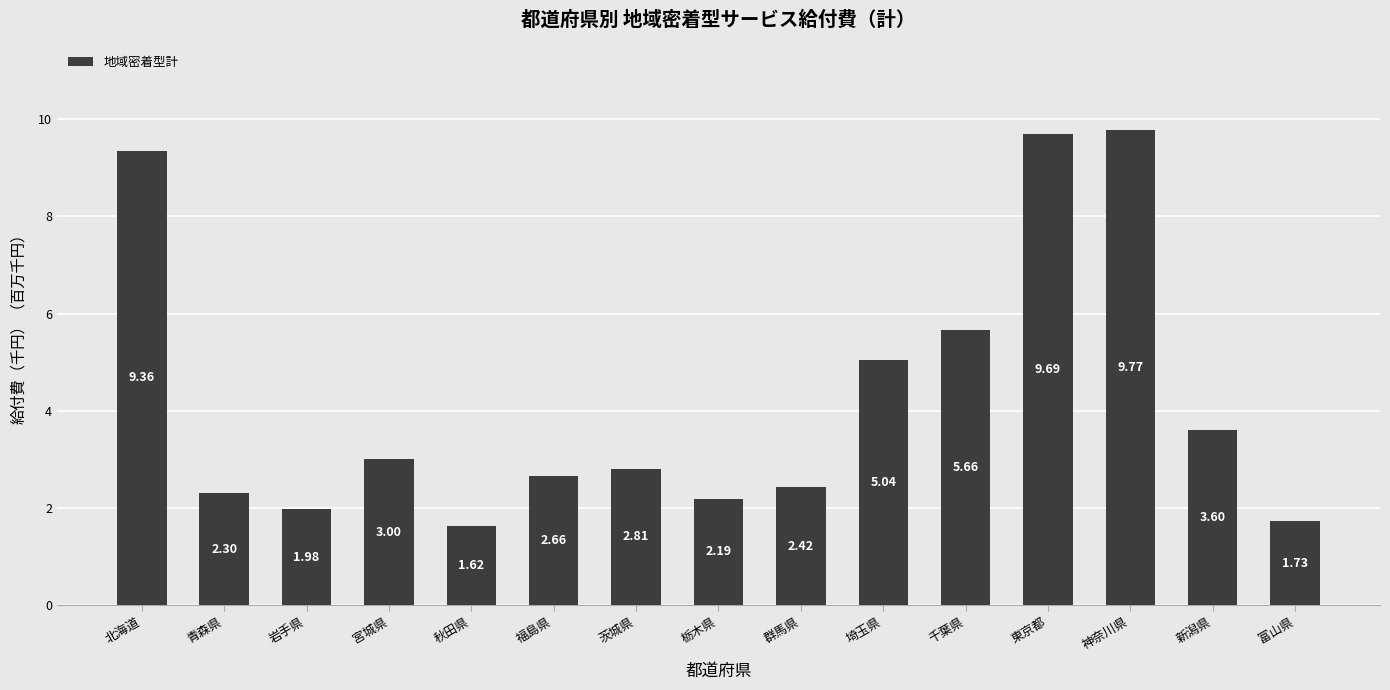

What is the sum of all values?

63.9